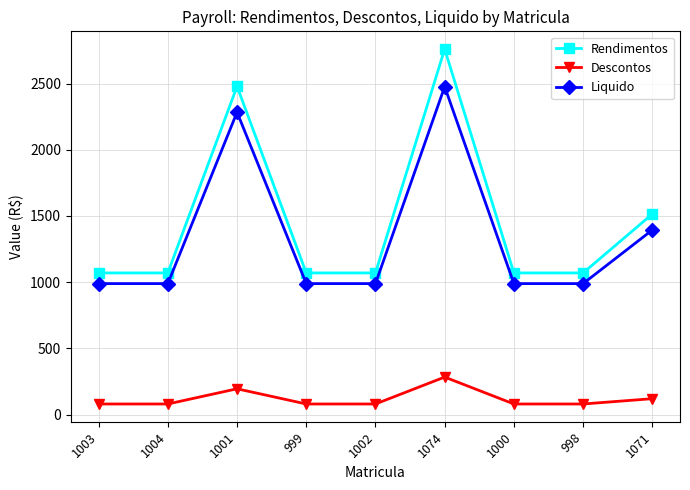

True or false: Rendimentos and Liquido cross at least once.

False